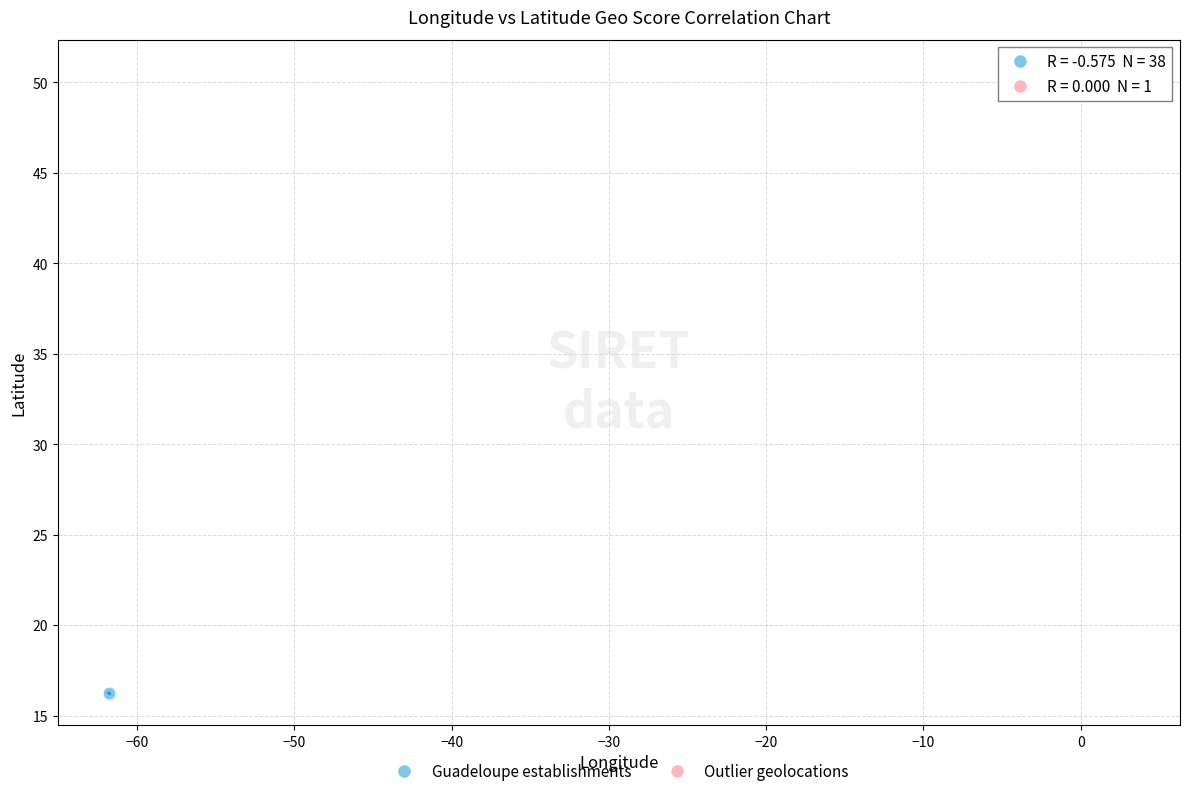

What are all the series names shown in the legend?

Guadeloupe establishments, Outlier geolocations